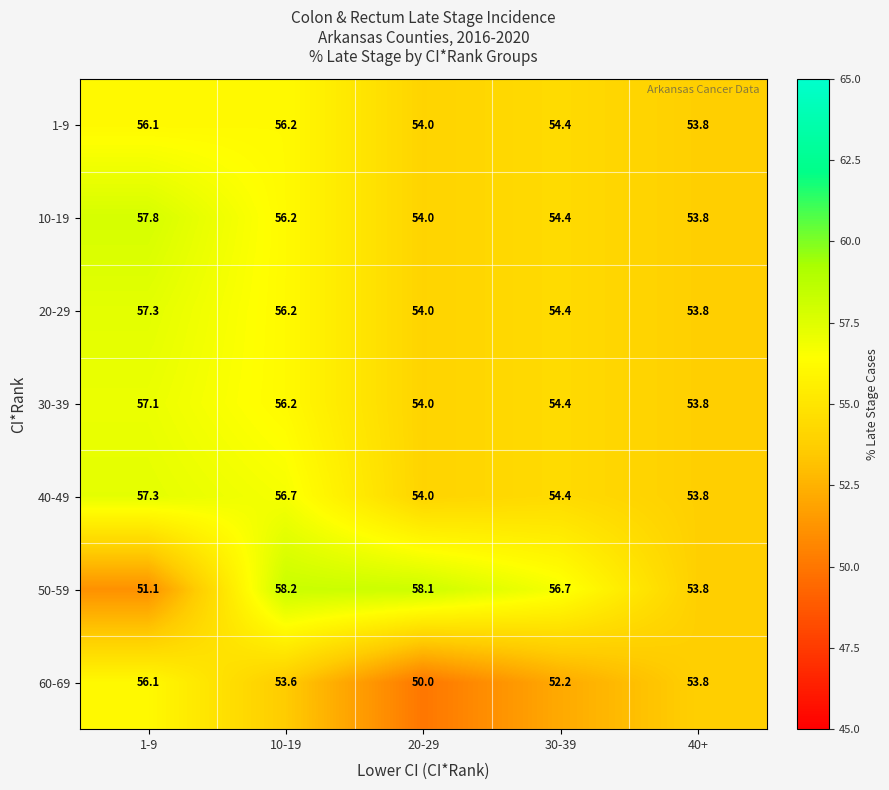

At how many categories does at least one series exceed 54?

4